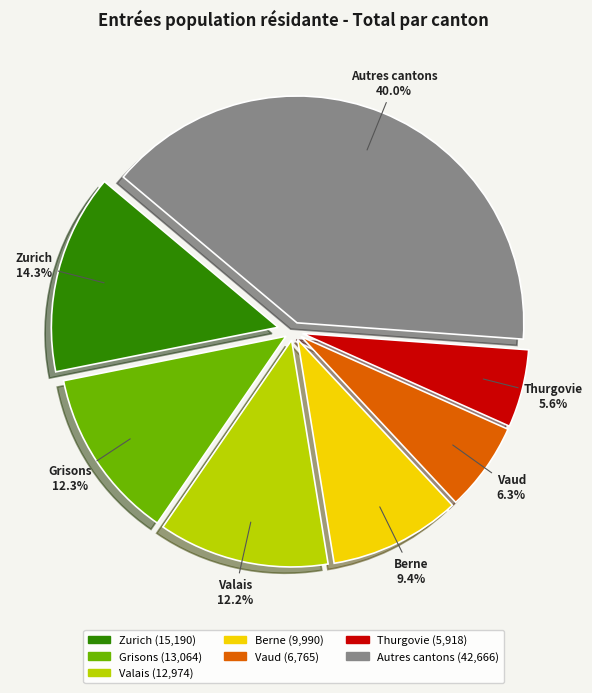

Is there a majority slice in this chart?

No